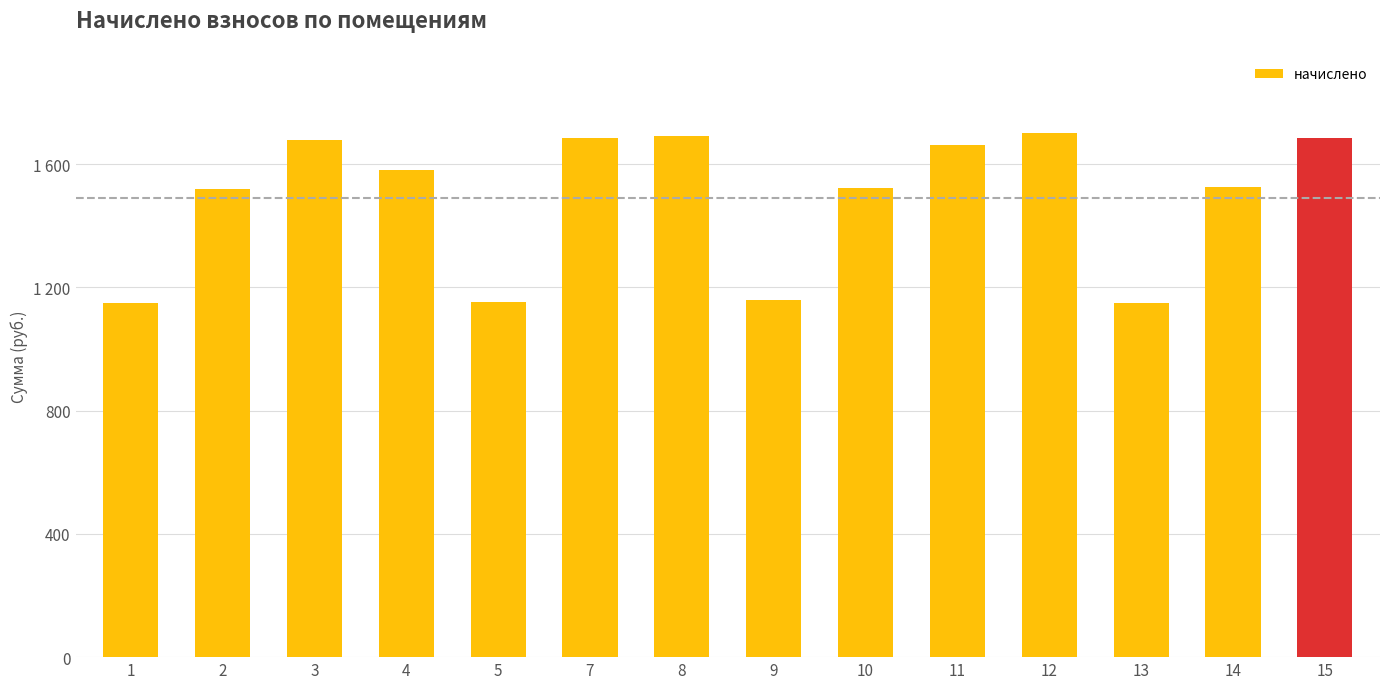

What is the sum of all values?

20864.8